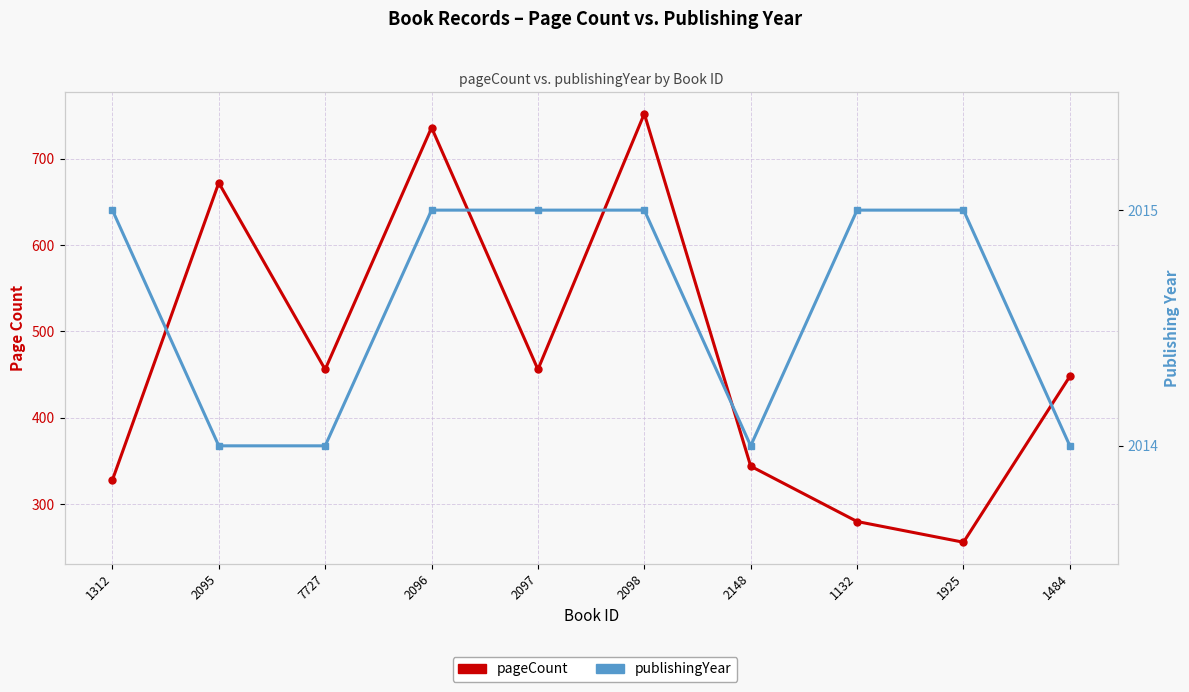

What position from the right is 2098?

5